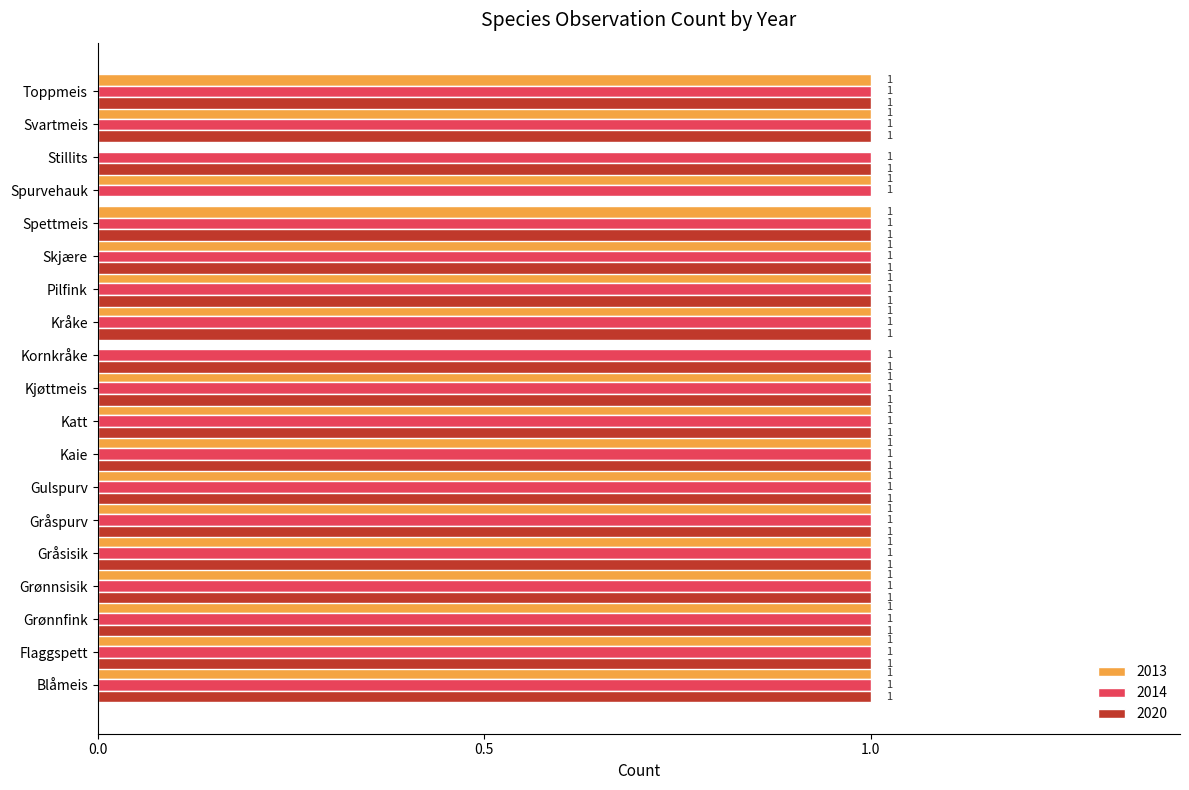

Which series changed the most between Flaggspett and Kornkråke?

2013